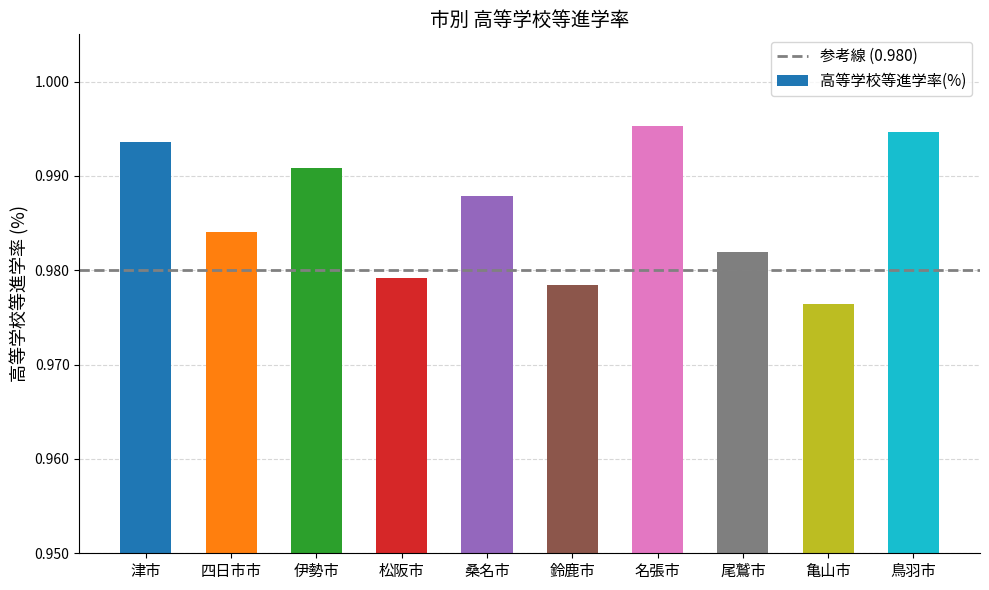

Are the bars grouped side by side (vs. stacked)?

No